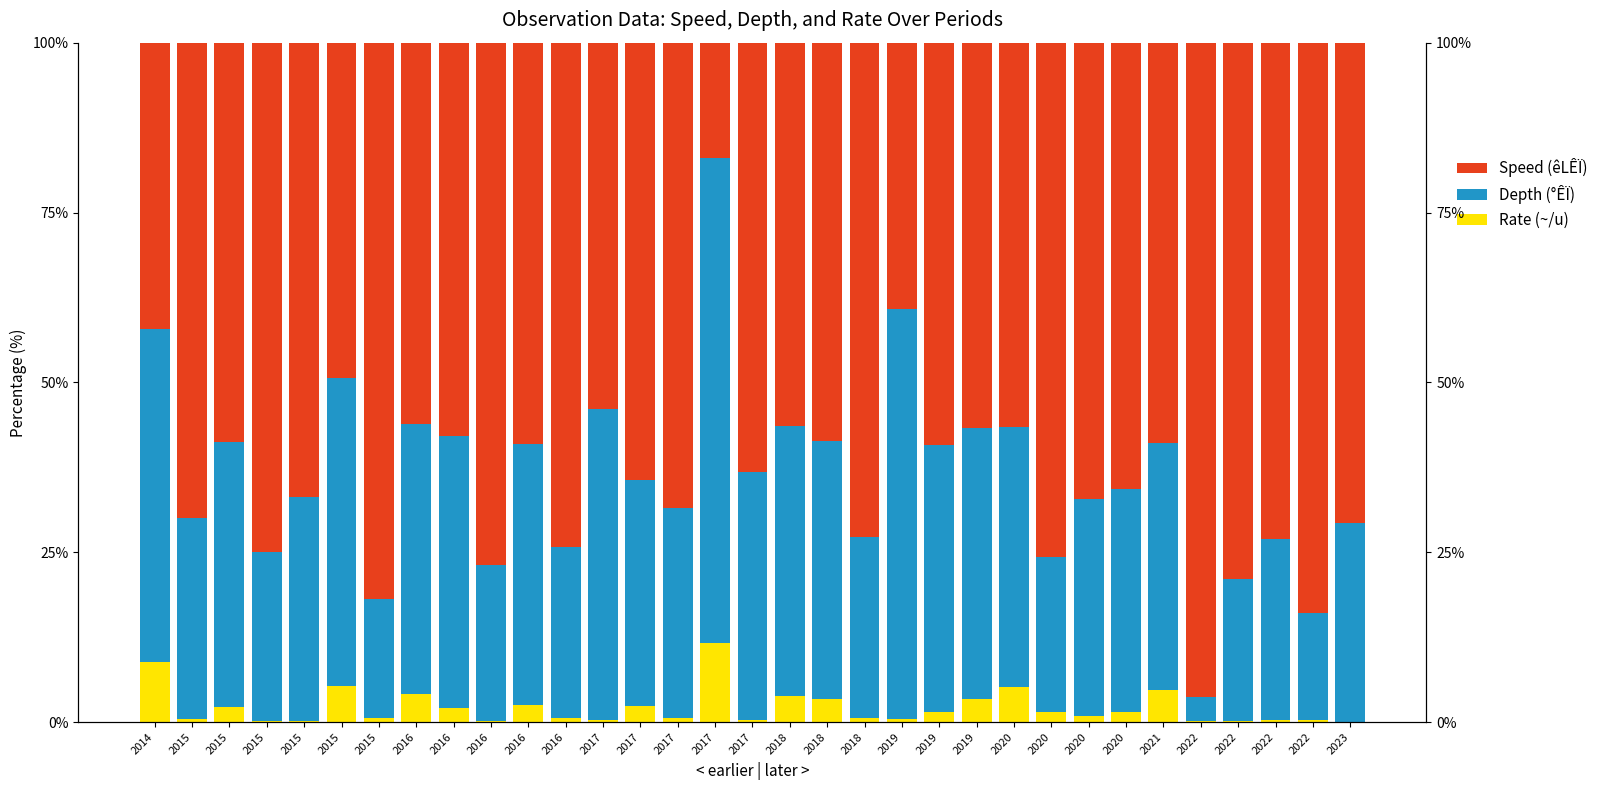

Which series has the largest total across all categories?

Speed (êLÊÏ)